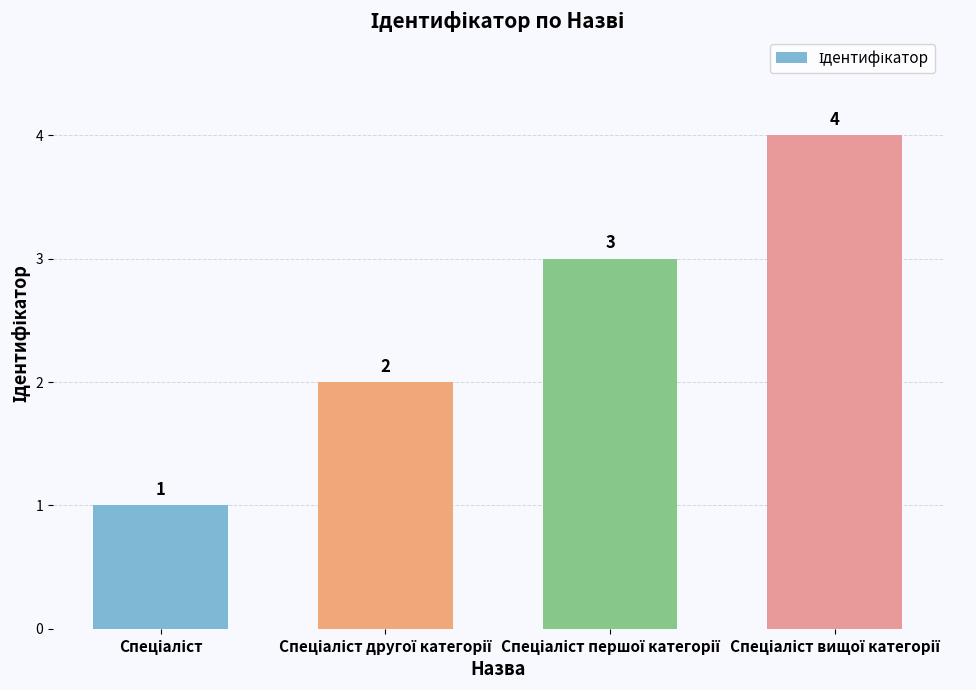

Count the values in the range 2 to 4.

3